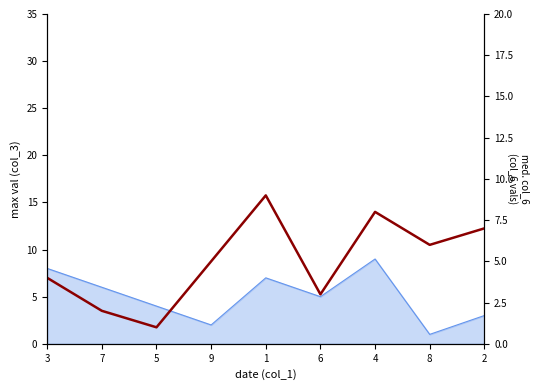

True or false: the data shows 8 at 4.

True